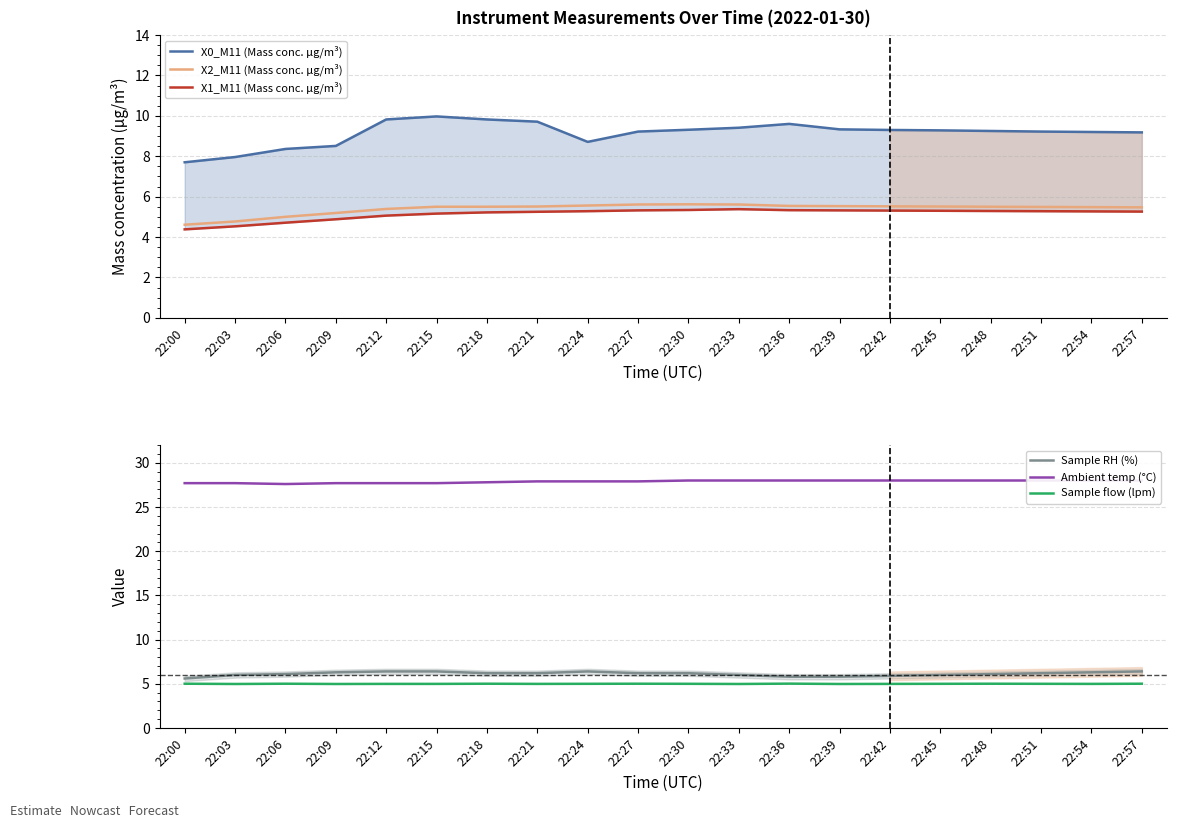

True or false: Ambient temp (°C) has a value of 27.9 at 22:24.

True